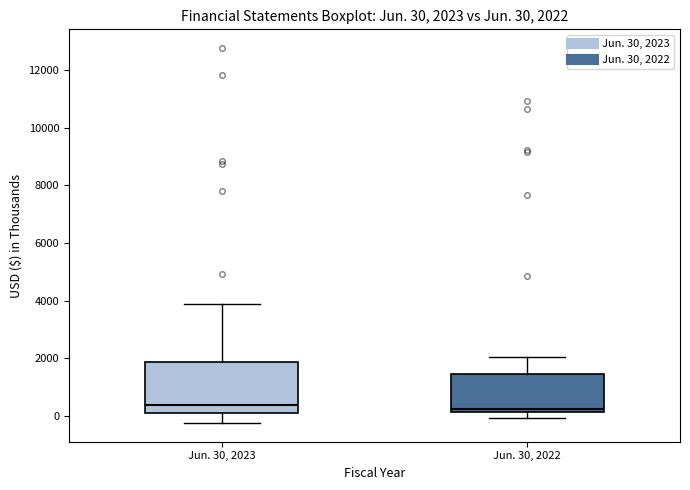

Comparing the boxes themselves (not the whiskers), which one is the tallest?

Jun. 30, 2023